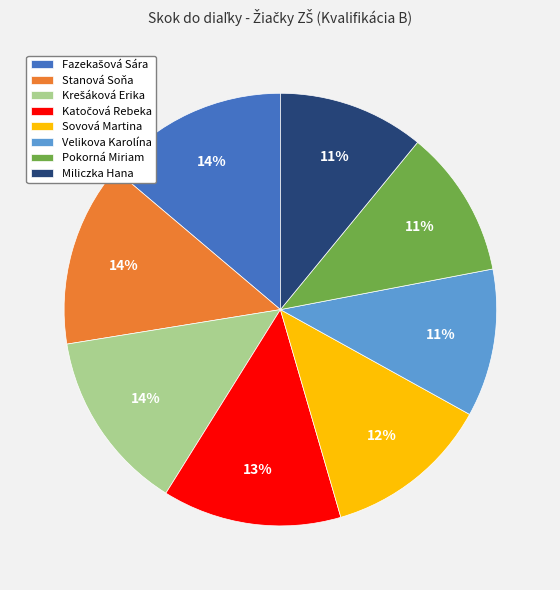

To the nearest percent, what is the difference between the largest and smallest slice percentages?

3%